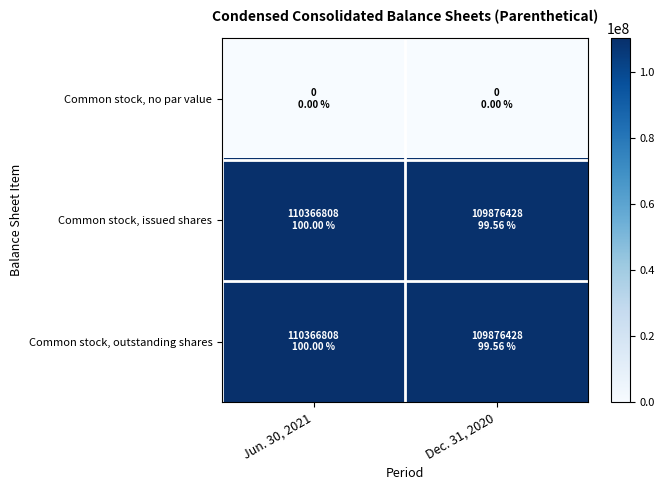

Reading left to right, transcribe all the data shown in this chart.

Common stock, no par value: Jun. 30, 2021=0	Dec. 31, 2020=0
Common stock, issued shares: Jun. 30, 2021=110366808	Dec. 31, 2020=109876428
Common stock, outstanding shares: Jun. 30, 2021=110366808	Dec. 31, 2020=109876428